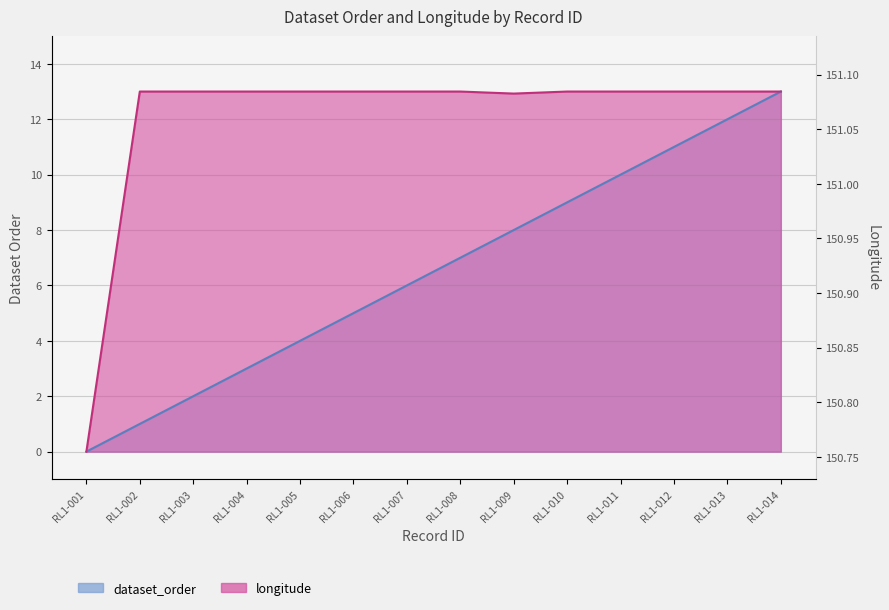

What is the sum of all dataset_order values?

91.0